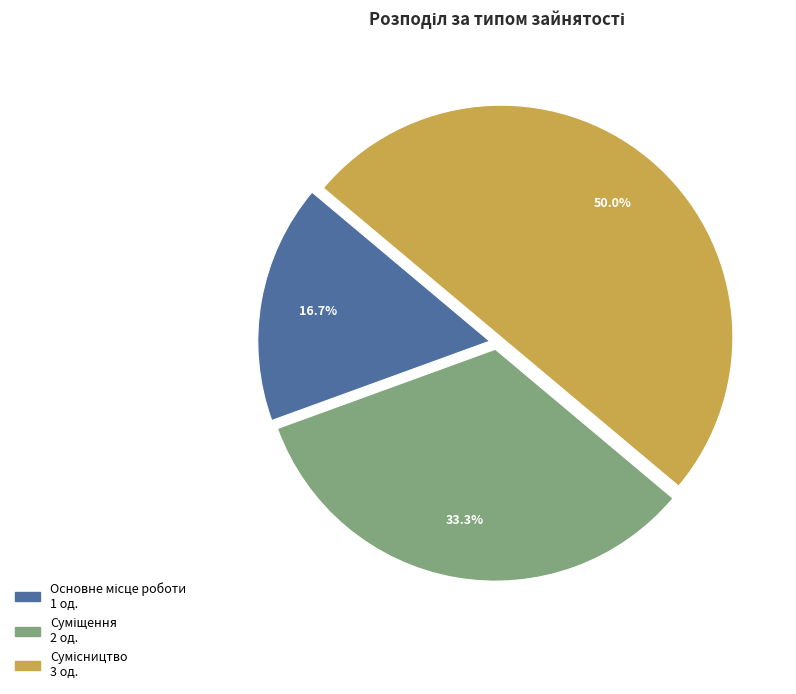

Between Основне місце роботи and Сумісництво, which is larger?

Сумісництво